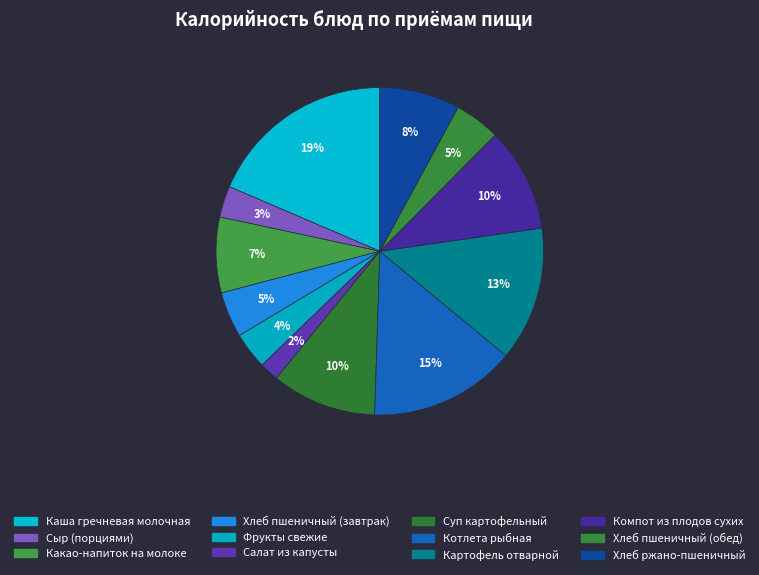

How many segments does this pie chart have?

12